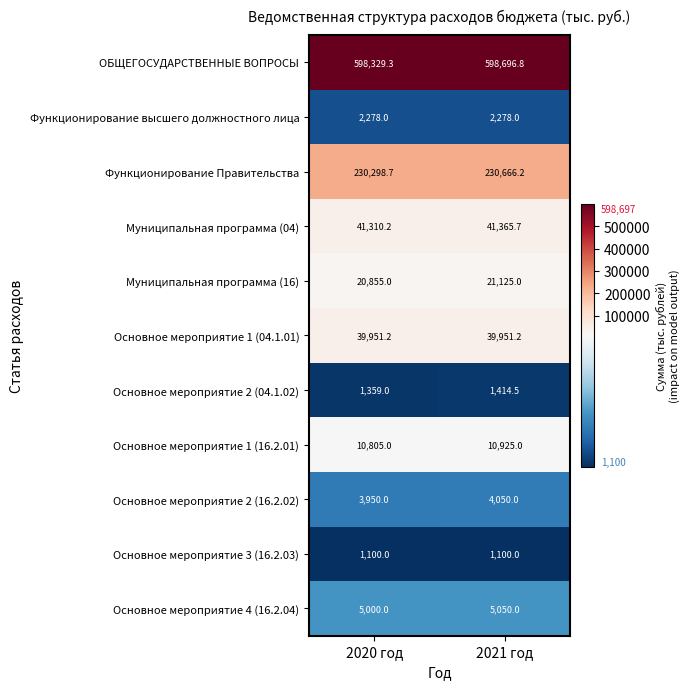

Rank the categories by Основное мероприятие 2 (04.1.02) value from lowest to highest.

2020 год, 2021 год